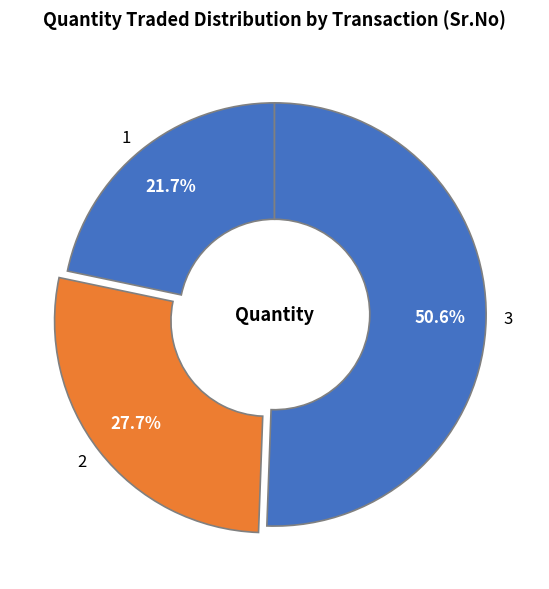

To the nearest percent, what portion does 2 represent?

28%